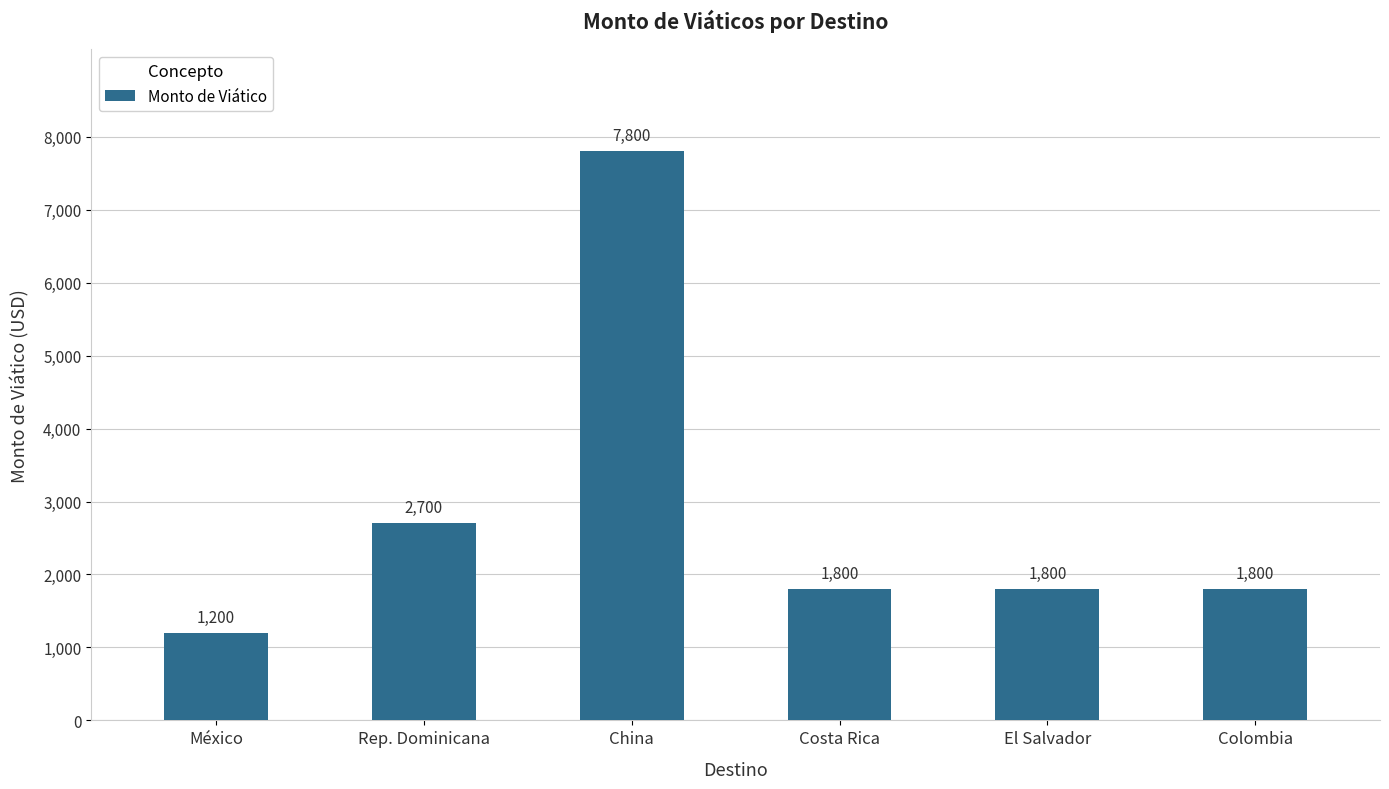

What is the label of the 3rd bar from the left?

China